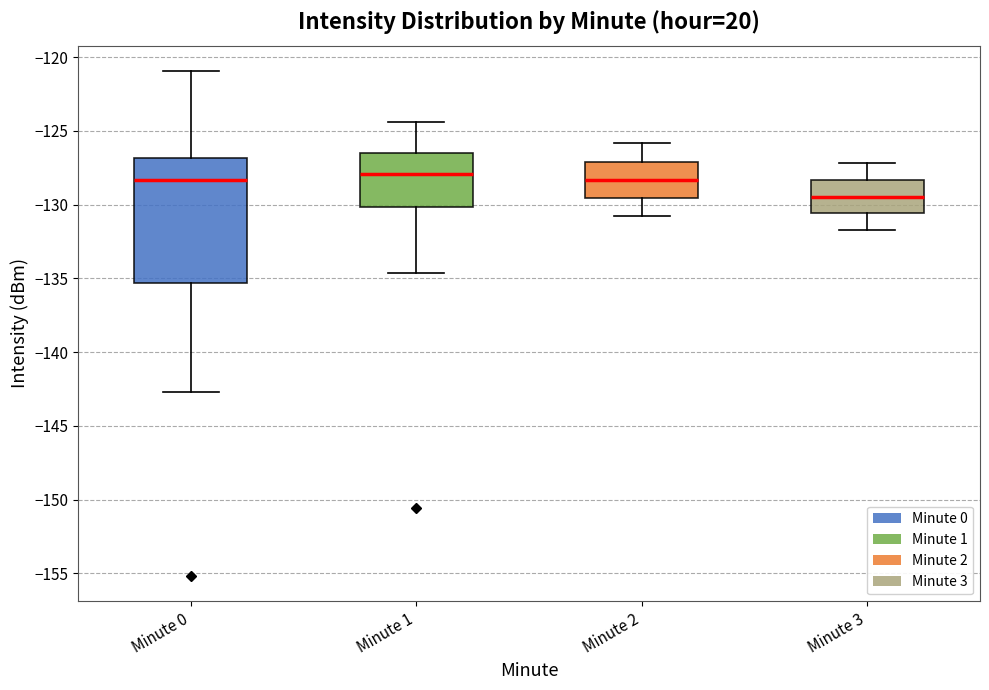

Where is the lower edge of the box for Minute 2 on the y-axis? The values are not printed on the chart, so give them approximately, as read against the axis.

-129.5